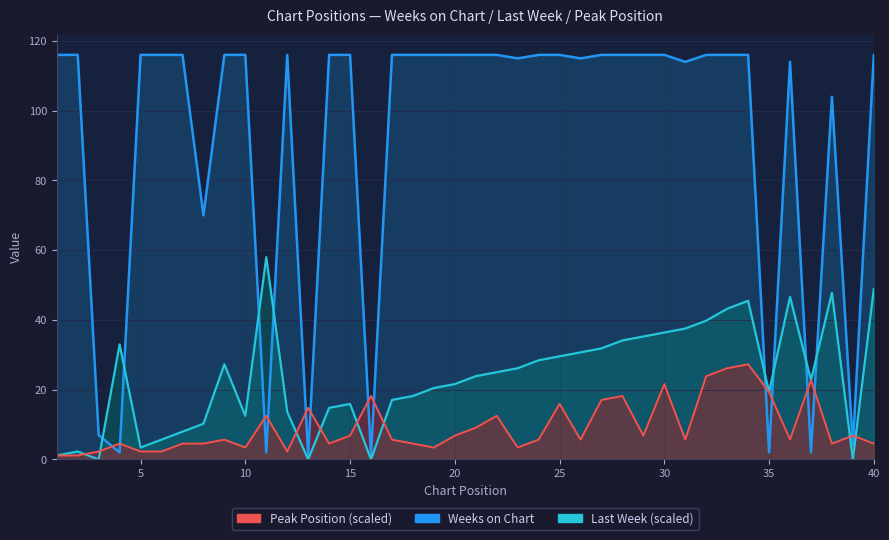

At how many categories does at least one series exceed 23?

34